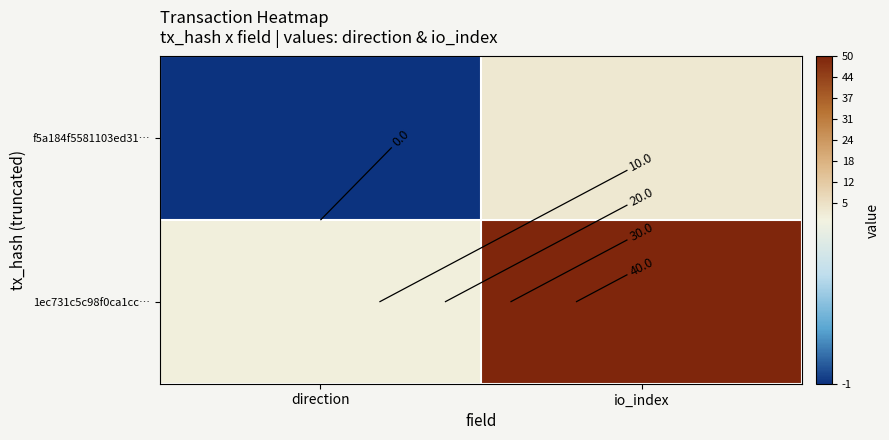

The value of 1ec731c5c98f0ca1cc… at io_index is 50. True or false?

True